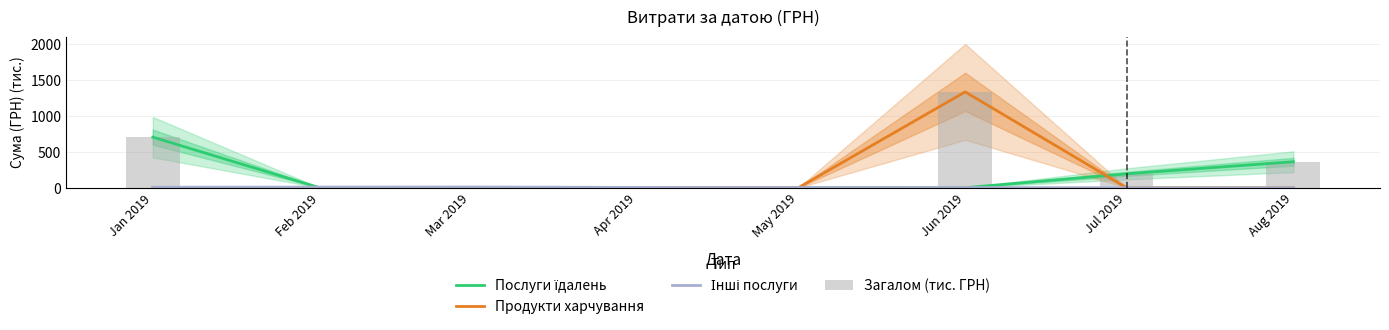

What is the maximum value for Загалом (тис. ГРН)?

1338.1